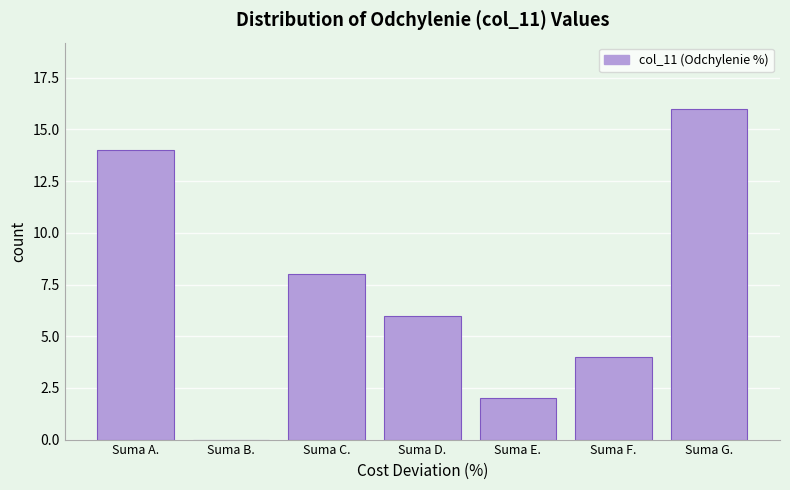

Reading right to left, list all the values displayed in this chart.

Suma G.=16	Suma F.=4	Suma E.=2	Suma D.=6	Suma C.=8	Suma B.=0	Suma A.=14